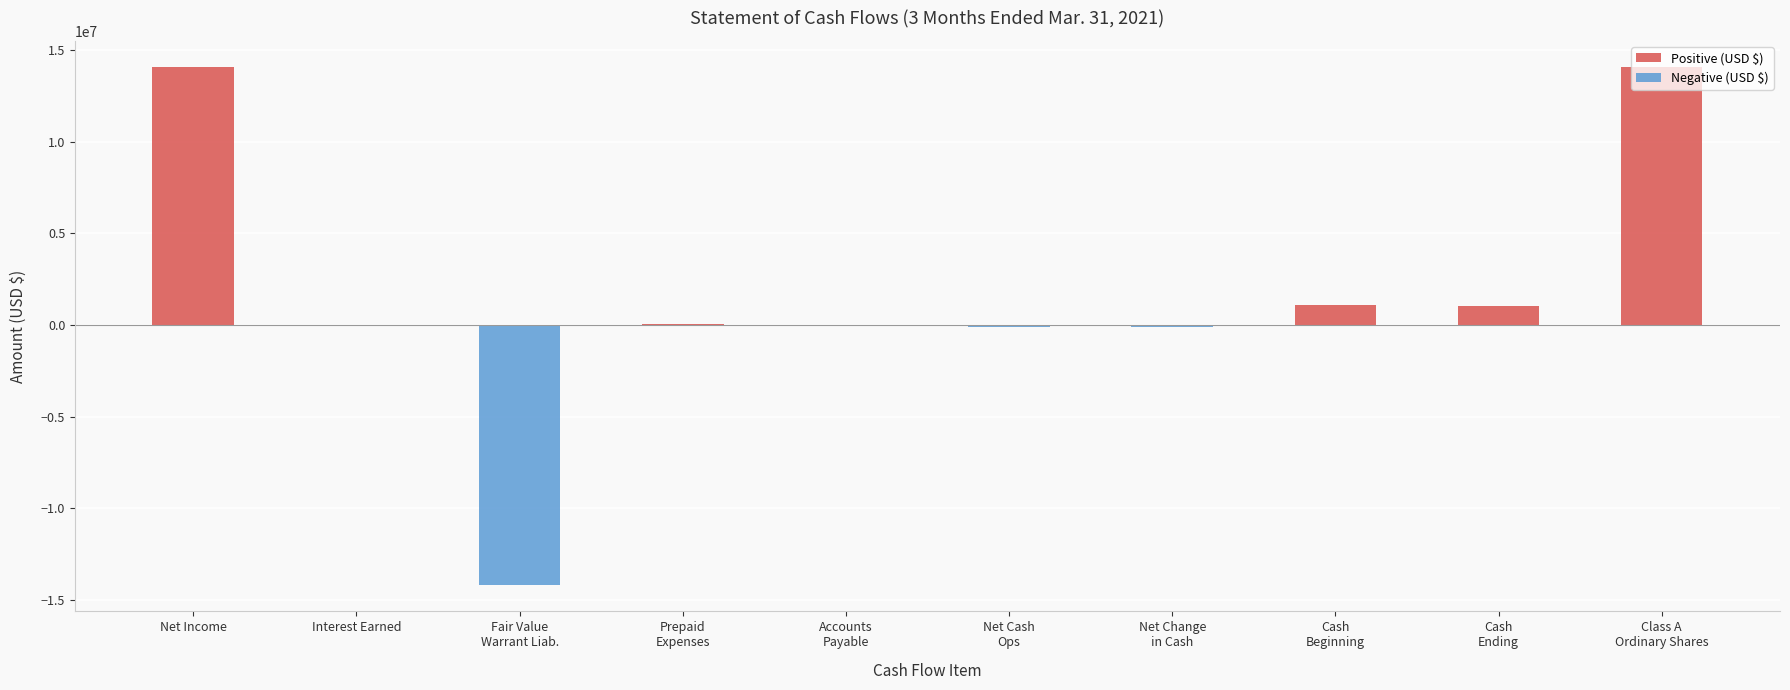

What is the greatest value displayed?

14094640